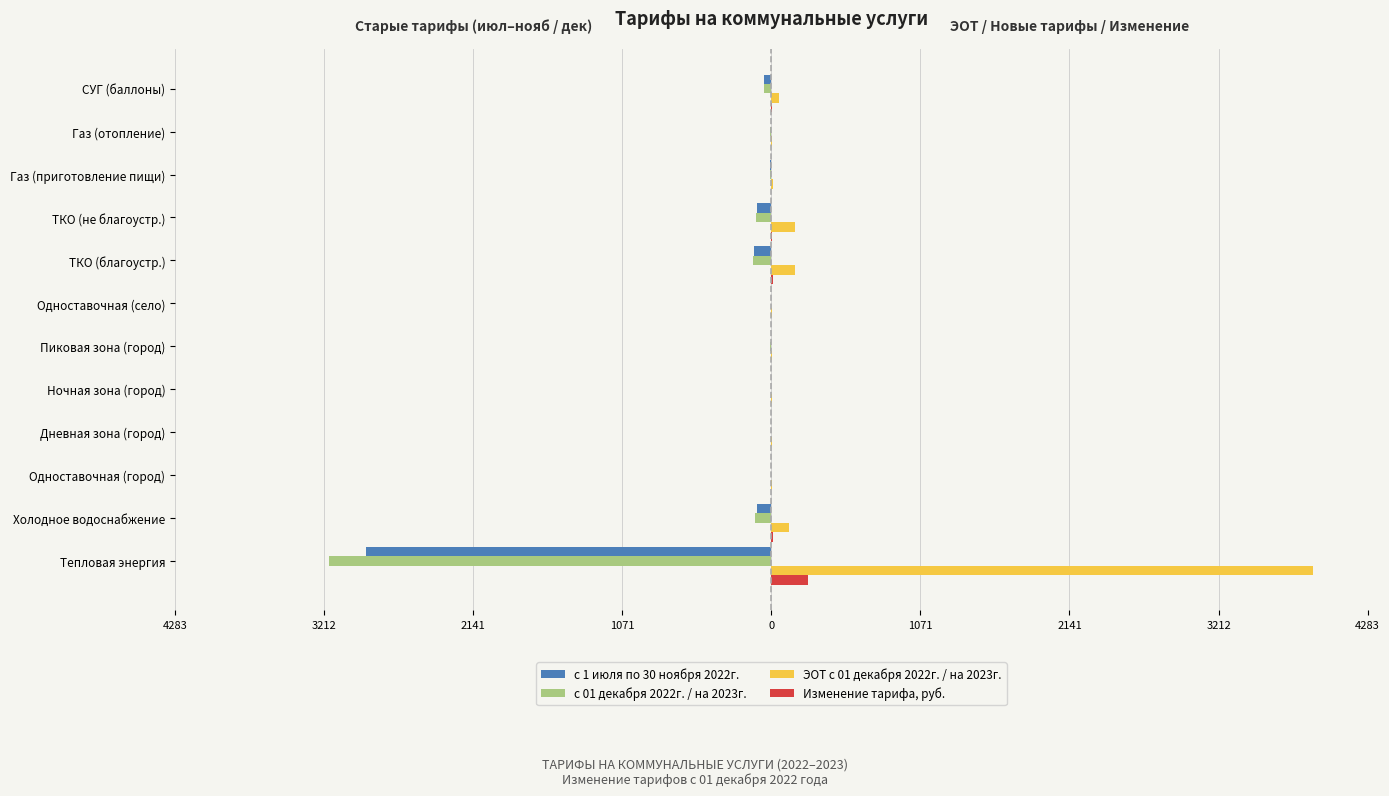

What are all the series names shown in the legend?

с 1 июля по 30 ноября 2022г., с 01 декабря 2022г. / на 2023г., ЭОТ с 01 декабря 2022г. / на 2023г., Изменение тарифа, руб.